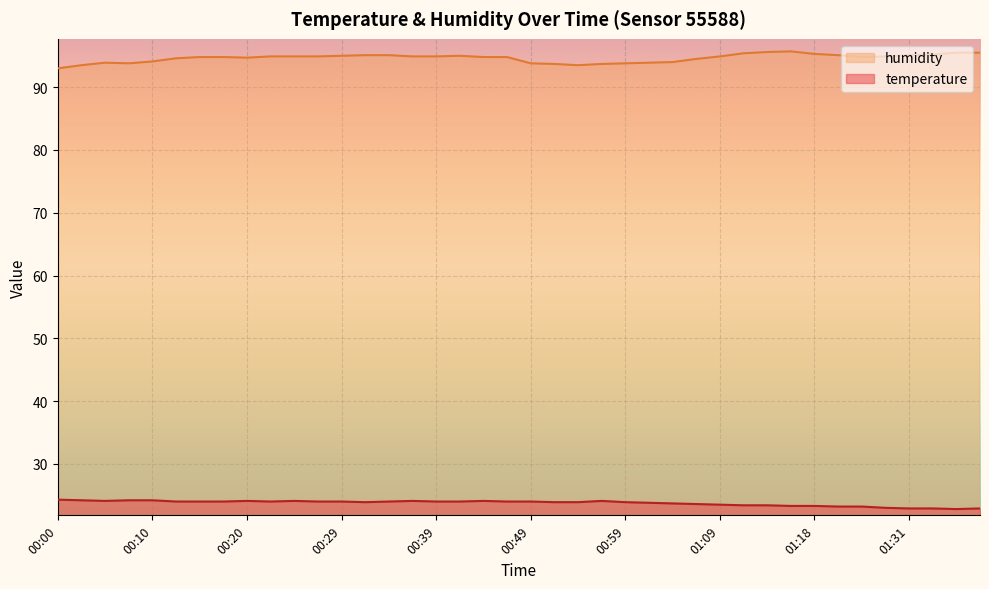

What are all the series names shown in the legend?

humidity, temperature